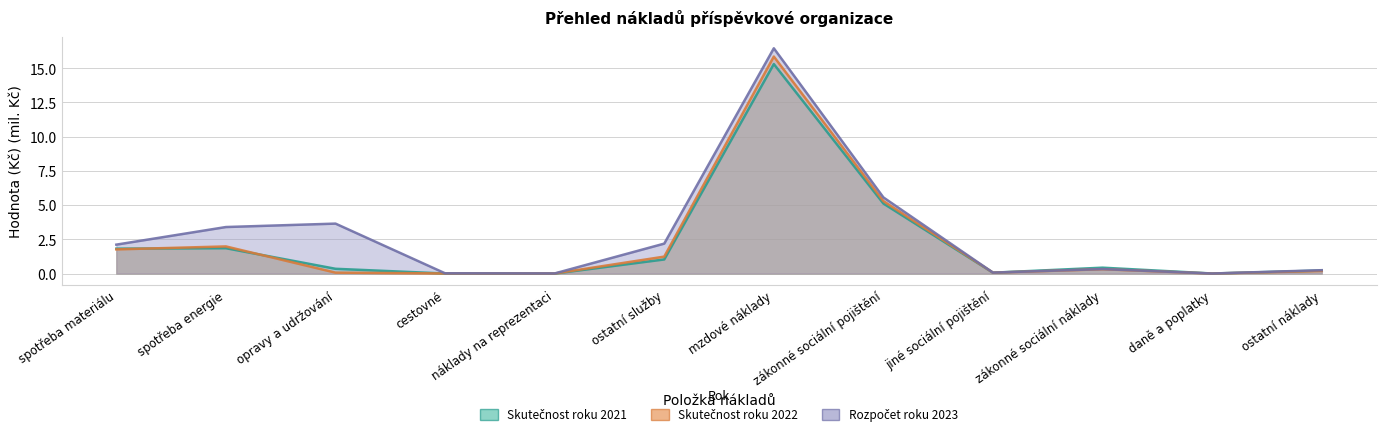

True or false: Skutečnost roku 2022 has a value of 0.1 at opravy a udržování.

True